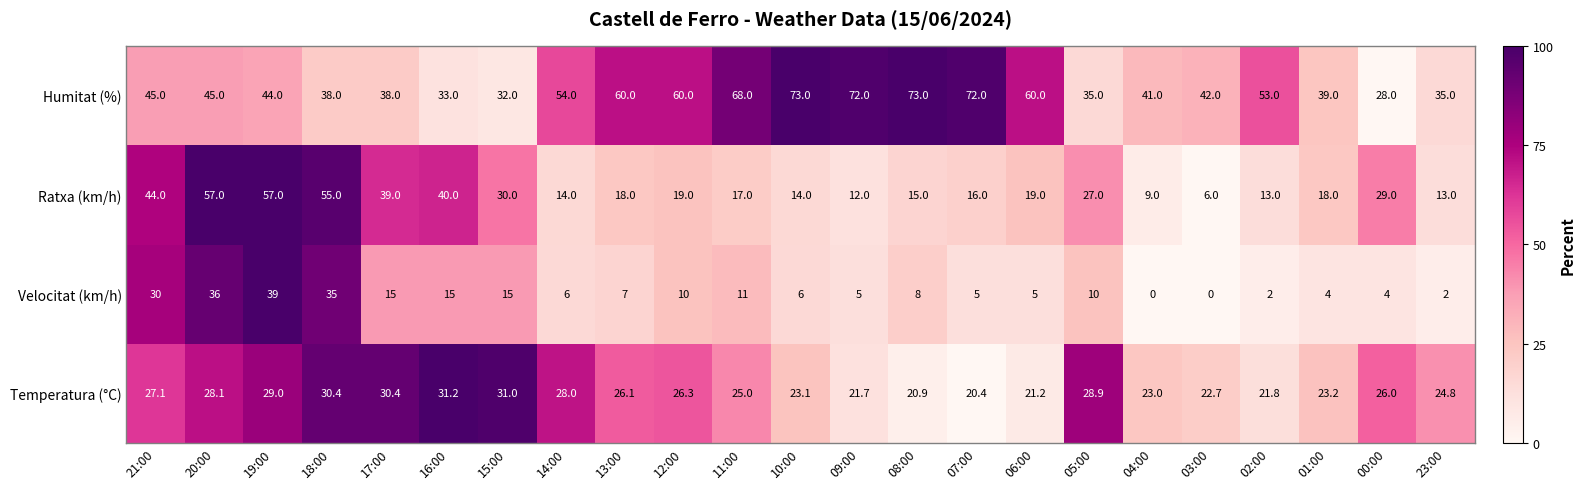

What is the greatest value displayed?

73.0